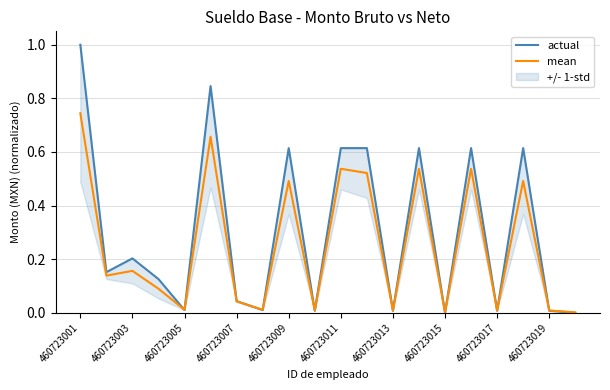

In actual, how many points are higher than both neighbors (excluding endpoints)?

6